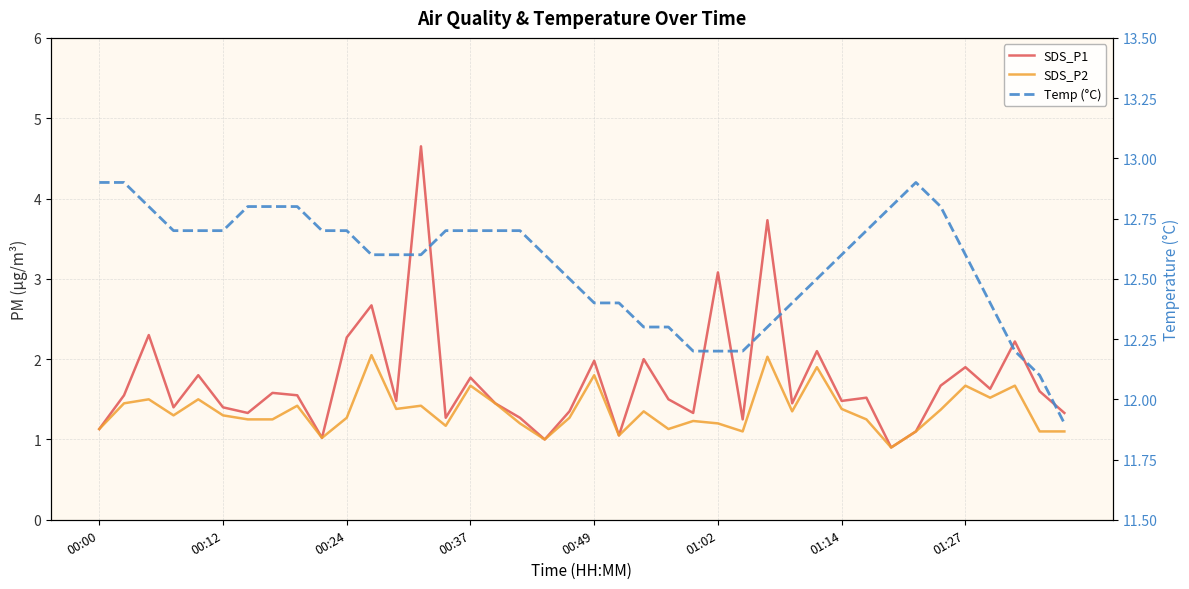

Does the chart display data point markers on the line(s)?

No